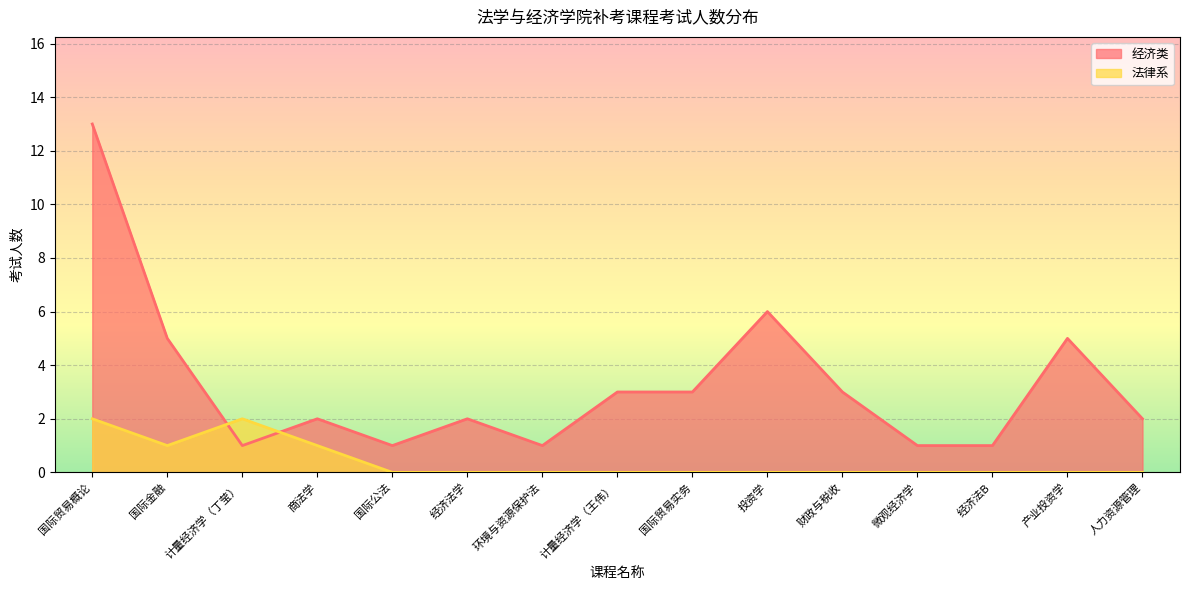

Which has a higher value, 产业投资学 or 微观经济学?

产业投资学